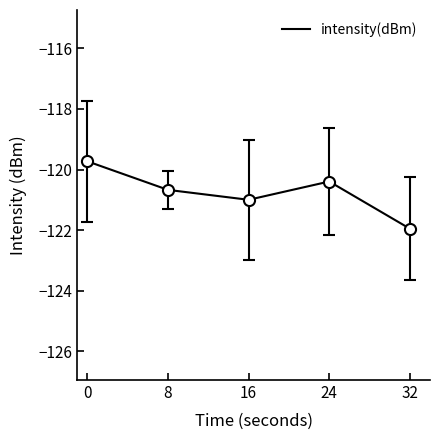

What is the difference between the maximum and minimum values?

2.2